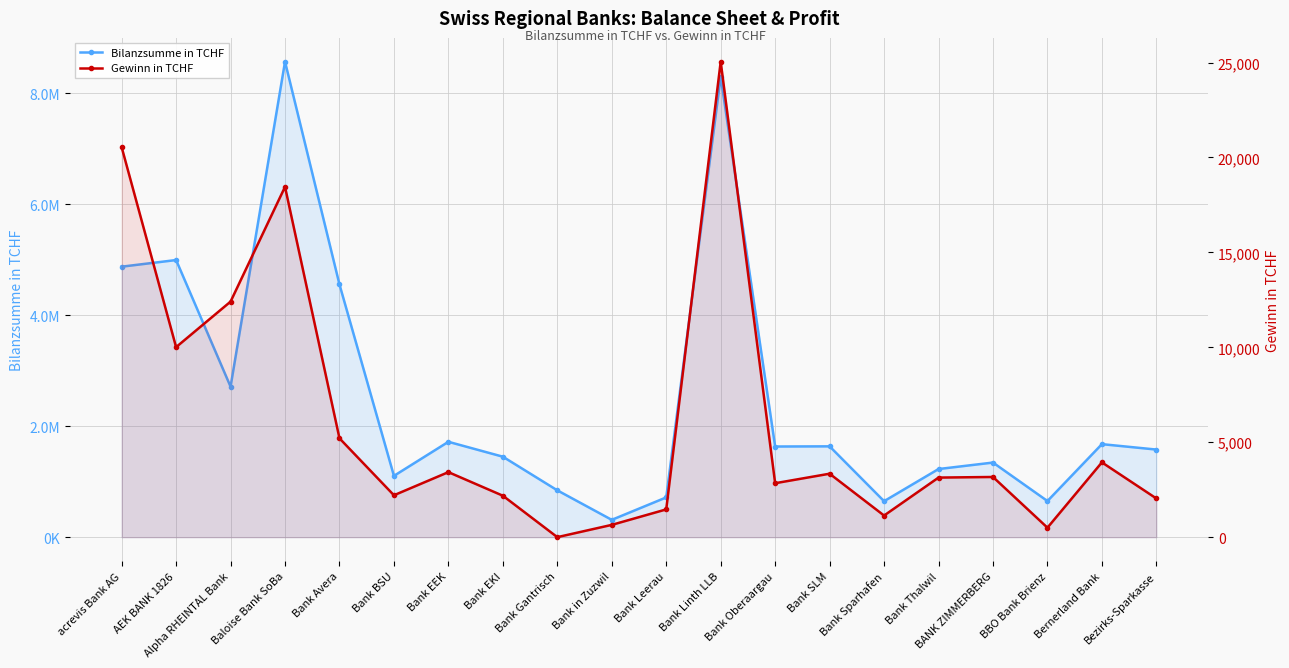

Which series has the widest spread of values?

Bilanzsumme in TCHF